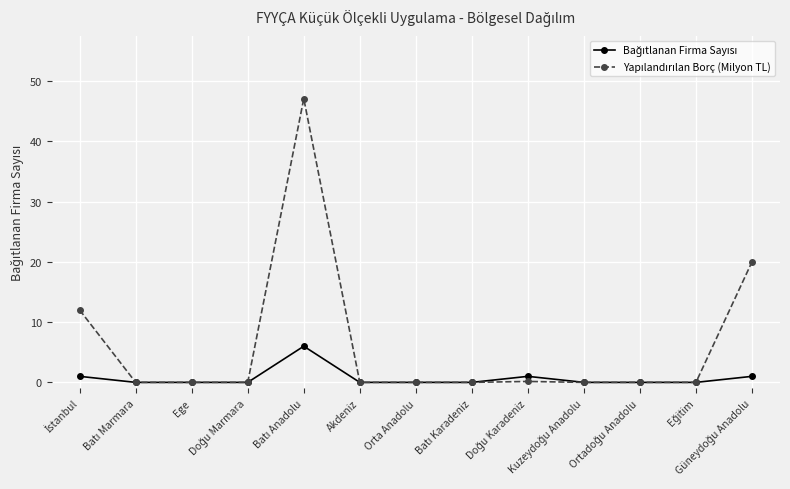

What is the difference between the maximum and minimum values in the Yapılandırılan Borç (Milyon TL) series?

47.1